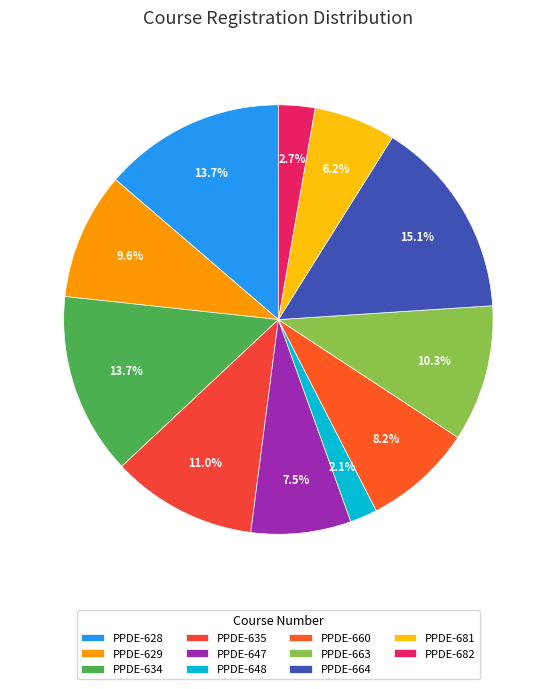

To the nearest percent, what percentage of the pie is PPDE-660?

8%